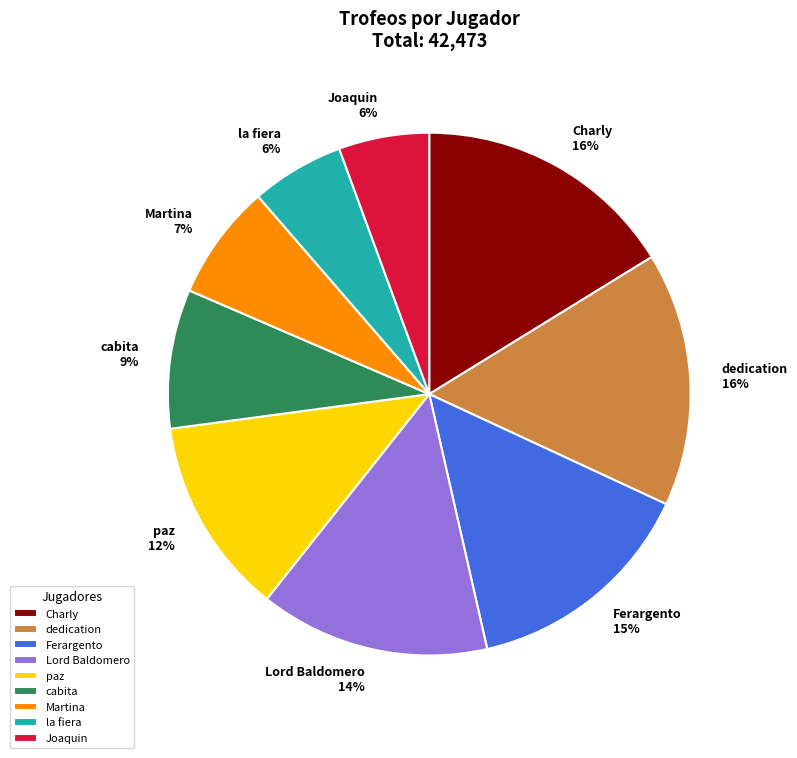

True or false: dedication accounts for 28% of the total.

False